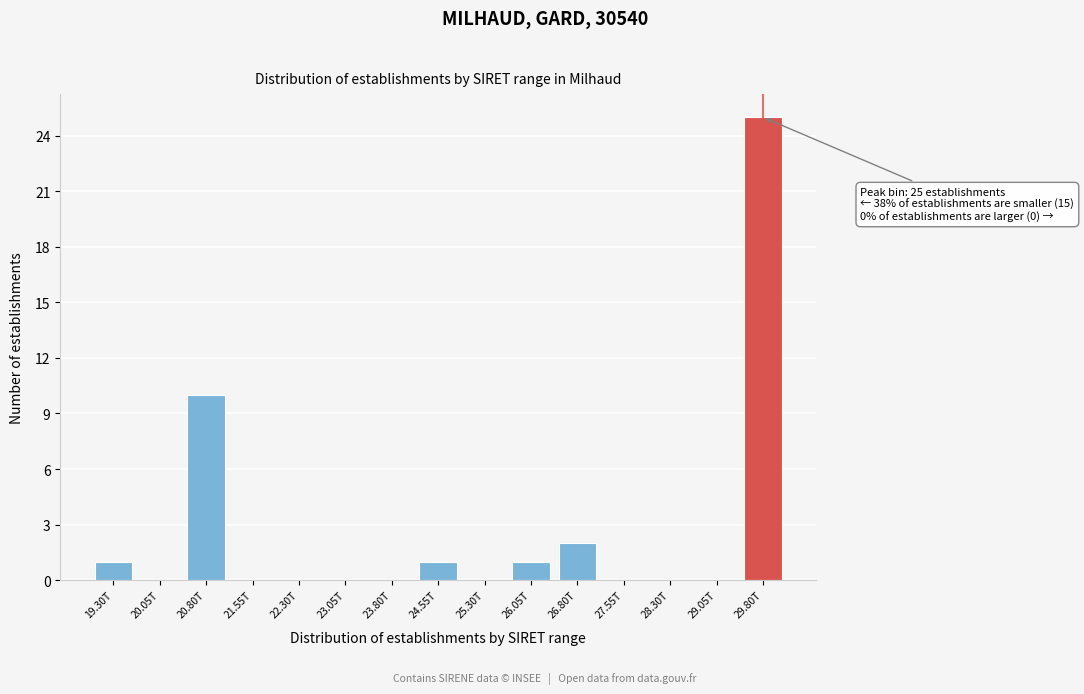

Reading left to right, extract all data points from this chart.

19.30T=1	20.05T=0	20.80T=10	21.55T=0	22.30T=0	23.05T=0	23.80T=0	24.55T=1	25.30T=0	26.05T=1	26.80T=2	27.55T=0	28.30T=0	29.05T=0	29.80T=25